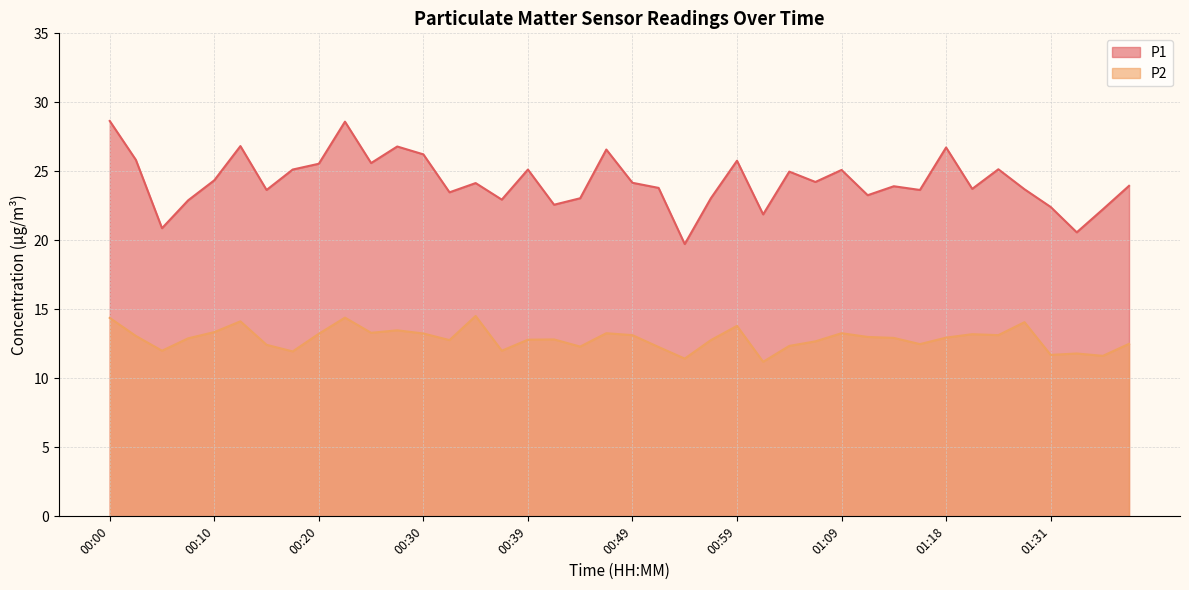

How many interior local peaks does the P1 series have?

12